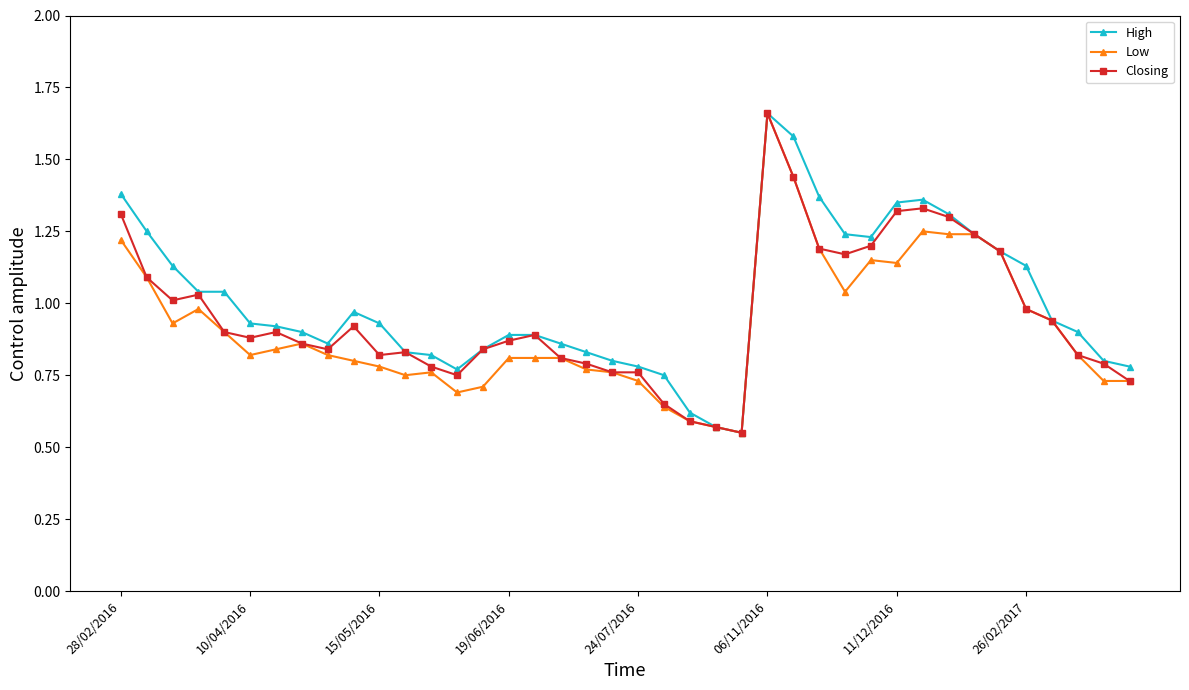

True or false: Closing has more than 0 points higher than both neighbors.

True